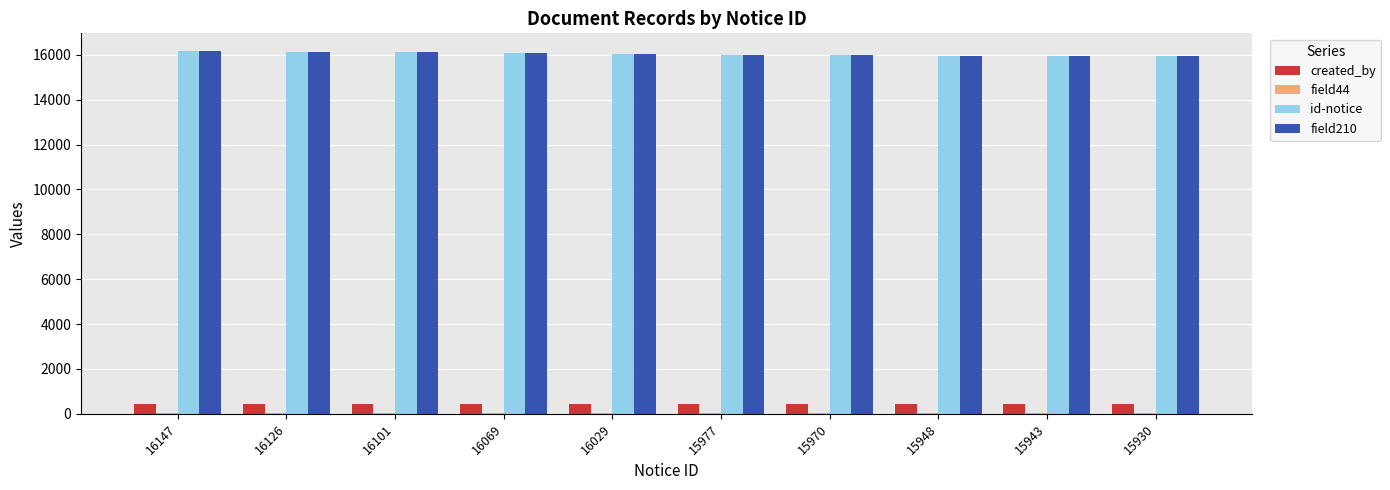

The created_by series shows 425 at 15943. True or false?

True